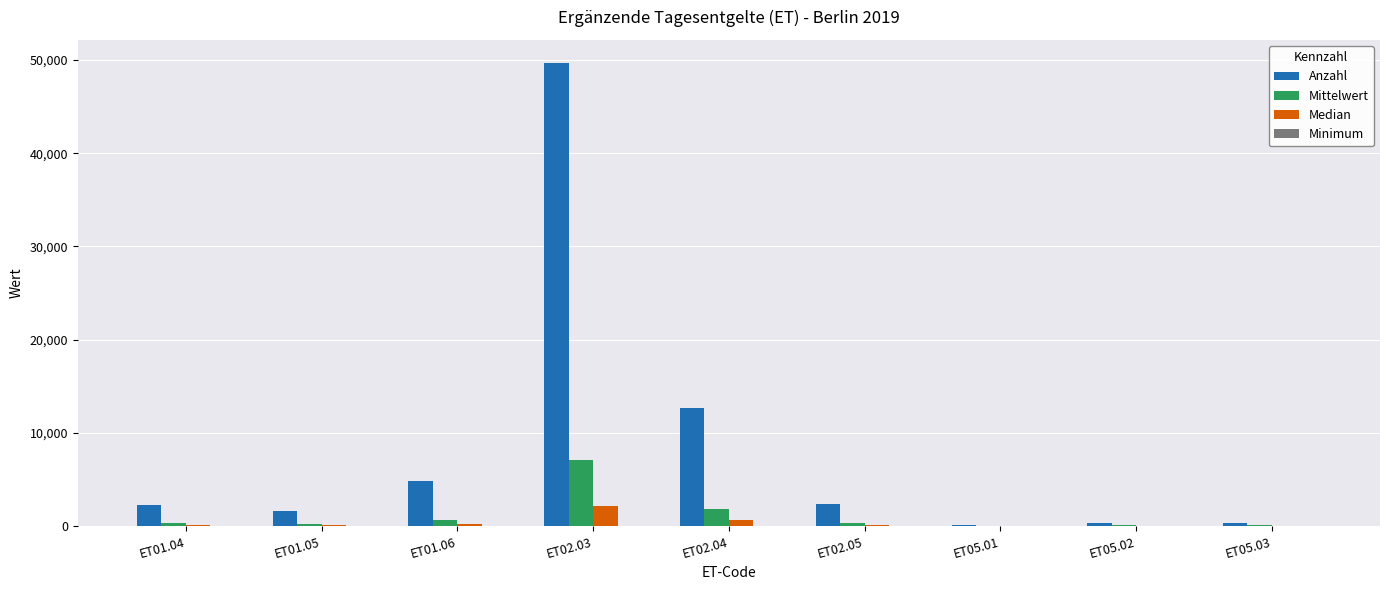

What is the maximum value shown in the chart?

49673.0